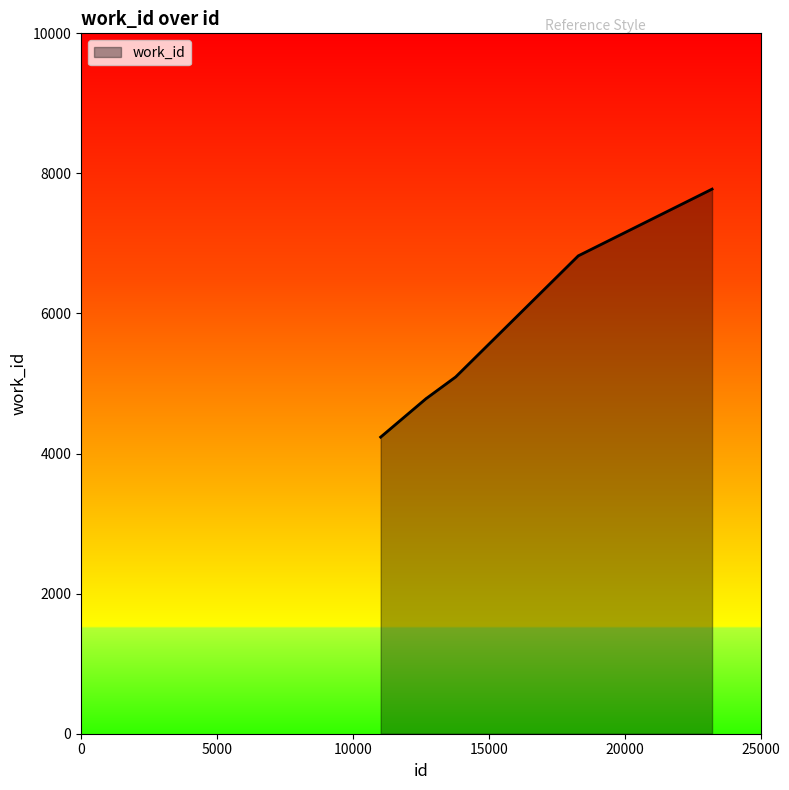

What is the greatest value displayed?

7776